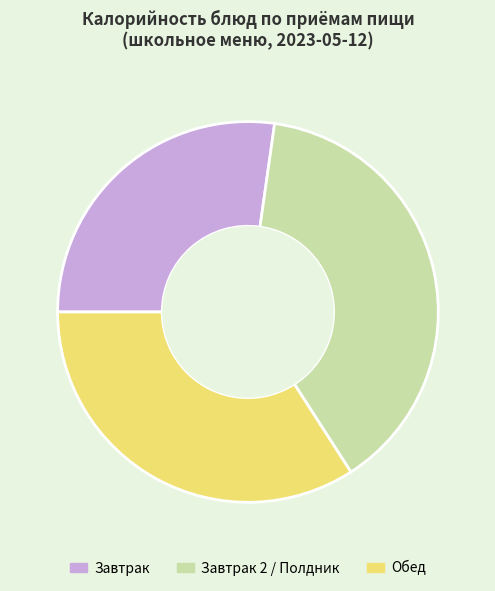

Does any single category account for the majority?

No